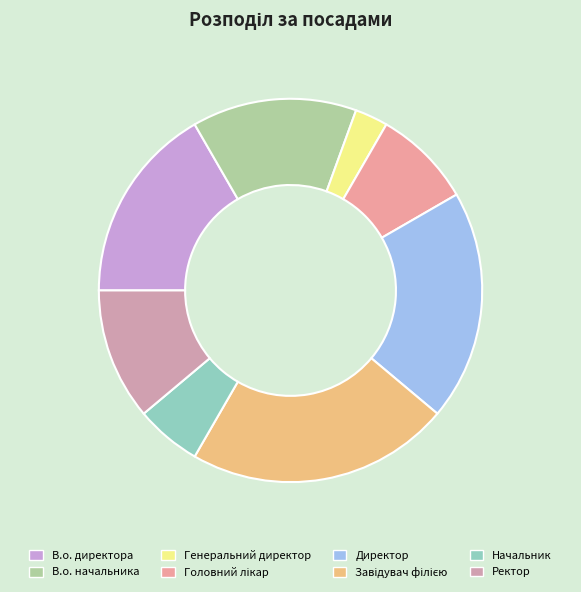

How many segments does this pie chart have?

8